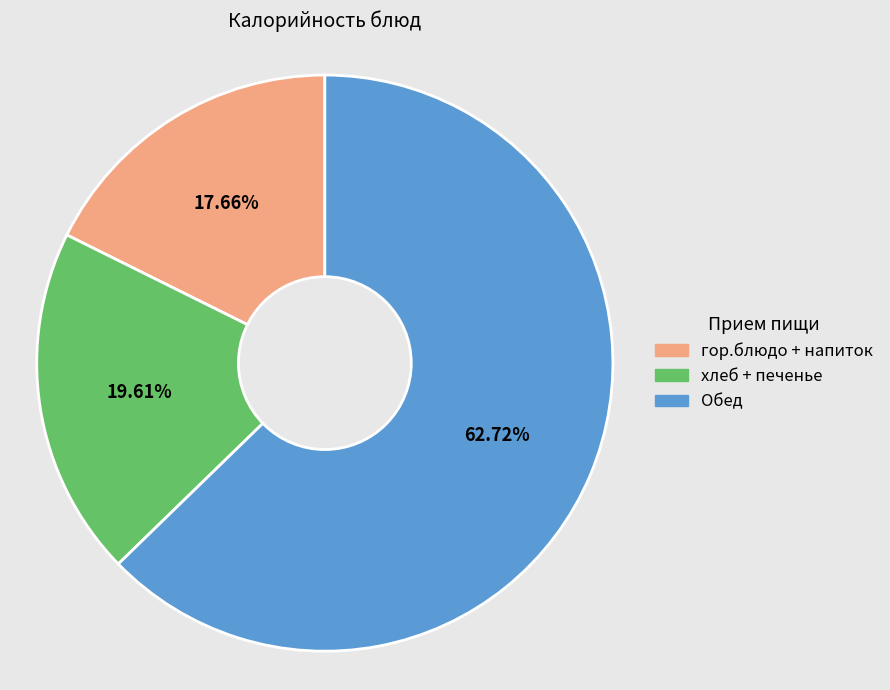

Does any single category account for the majority?

Yes